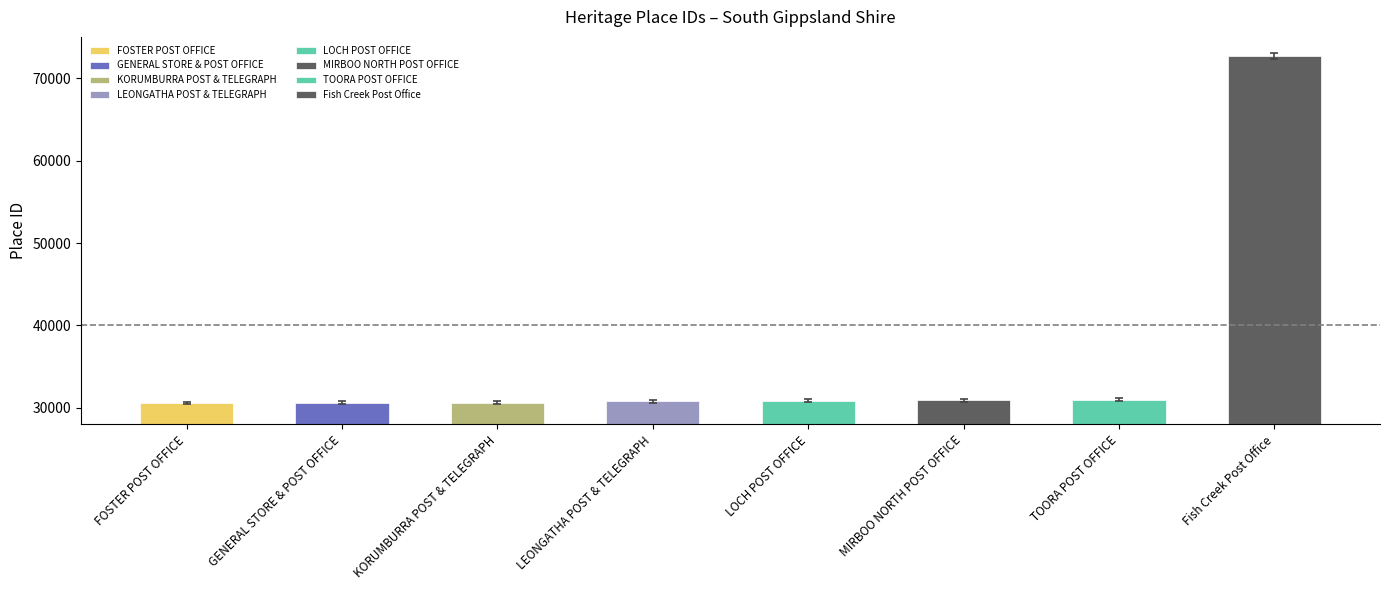

What is the value of the 6th bar from the left?

31071.6